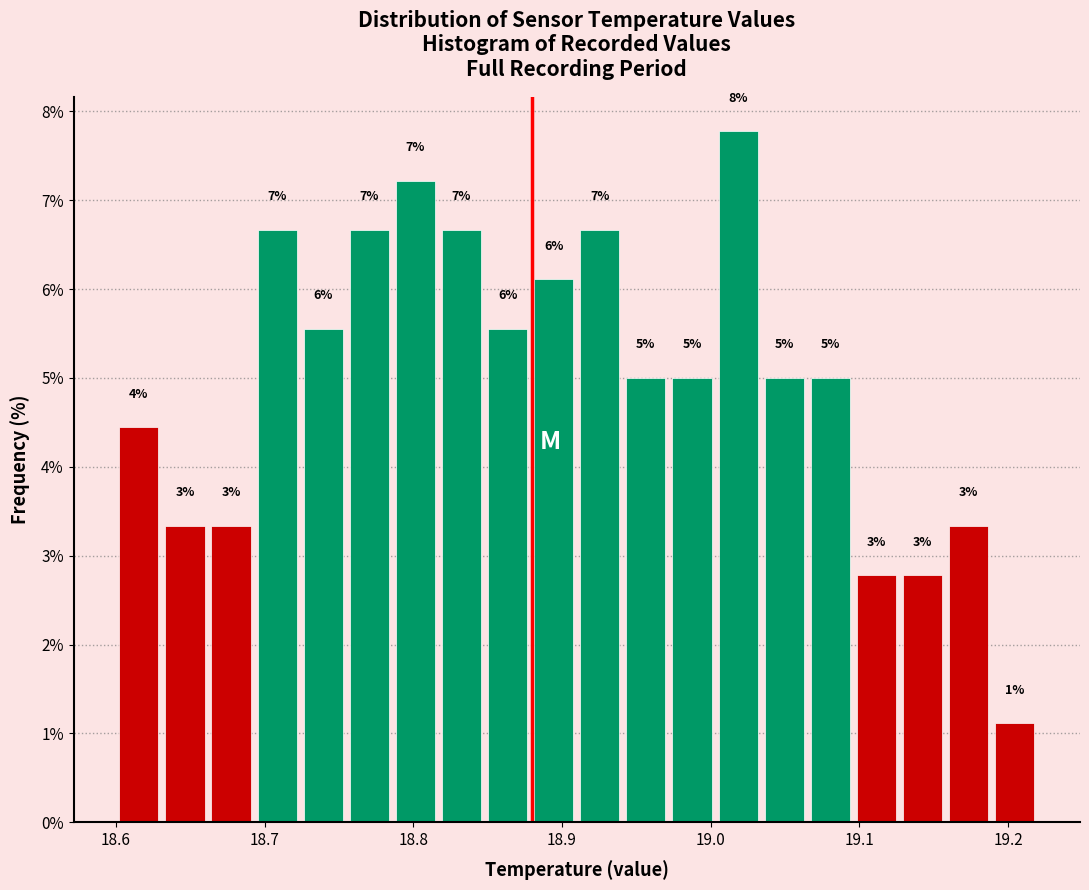

Read against the x-axis, roughly where is the centre of the tallest bar?

19.02